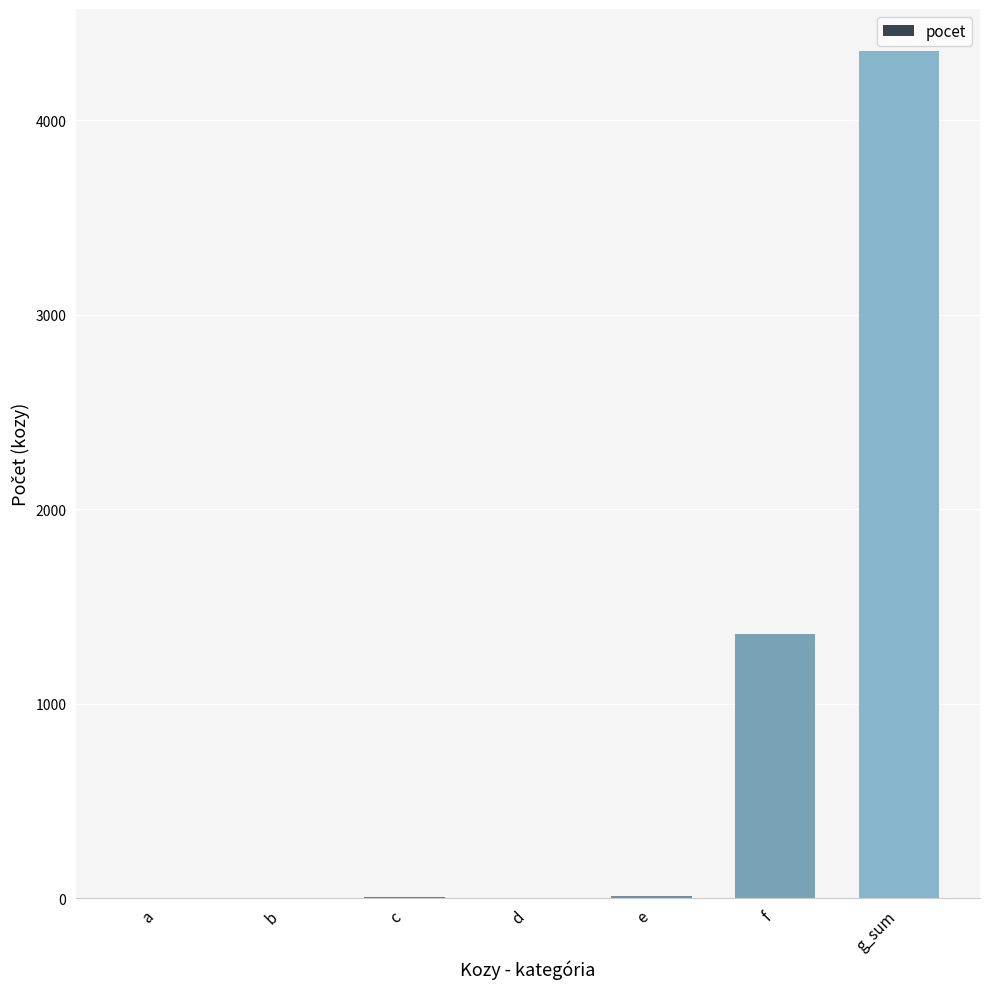

How many categories are shown in the chart?

7